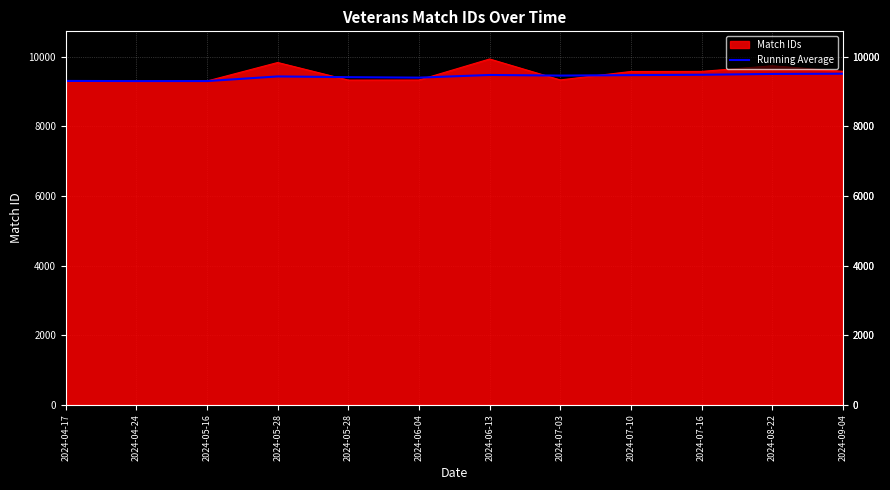

Which has a higher value, 2024-04-24 or 2024-09-04?

2024-09-04